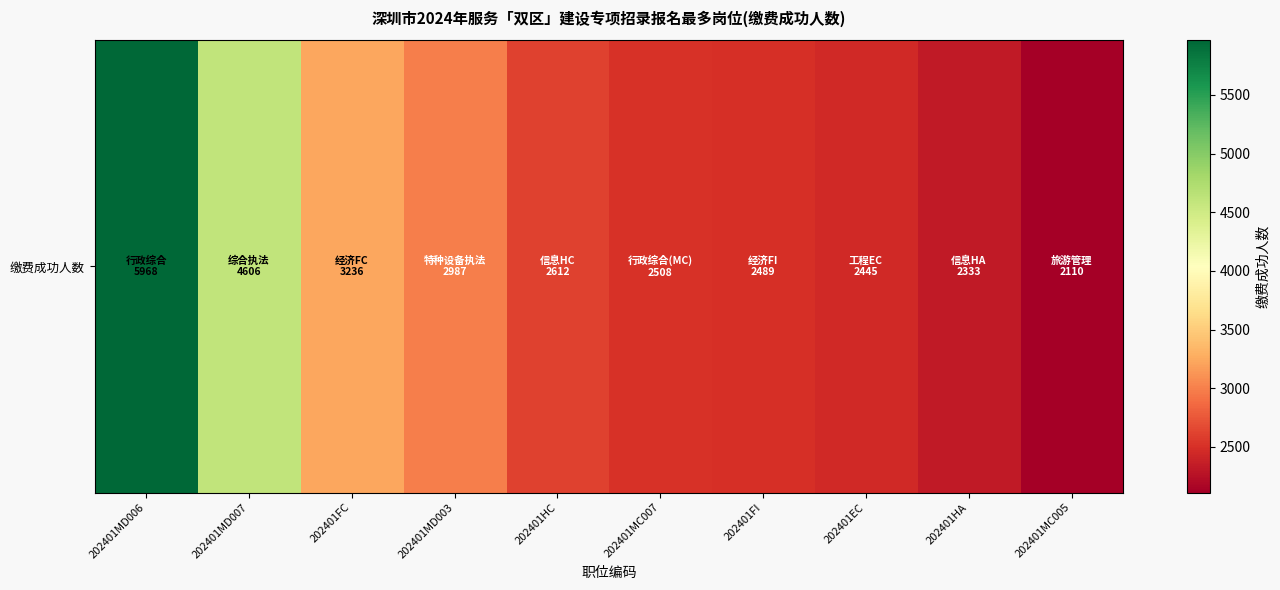

Count the number of categories in the chart.

10